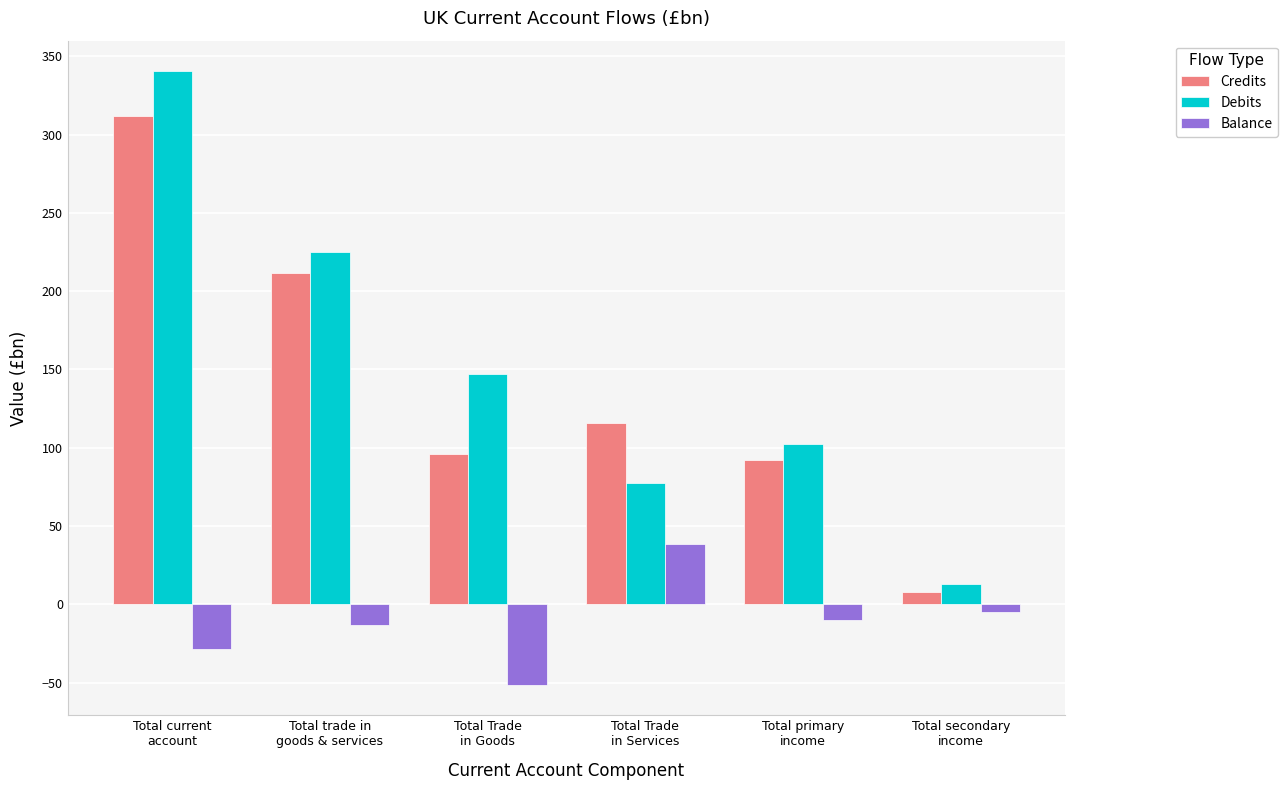

What is the difference between the maximum and second lowest values in the Balance series?

66.7